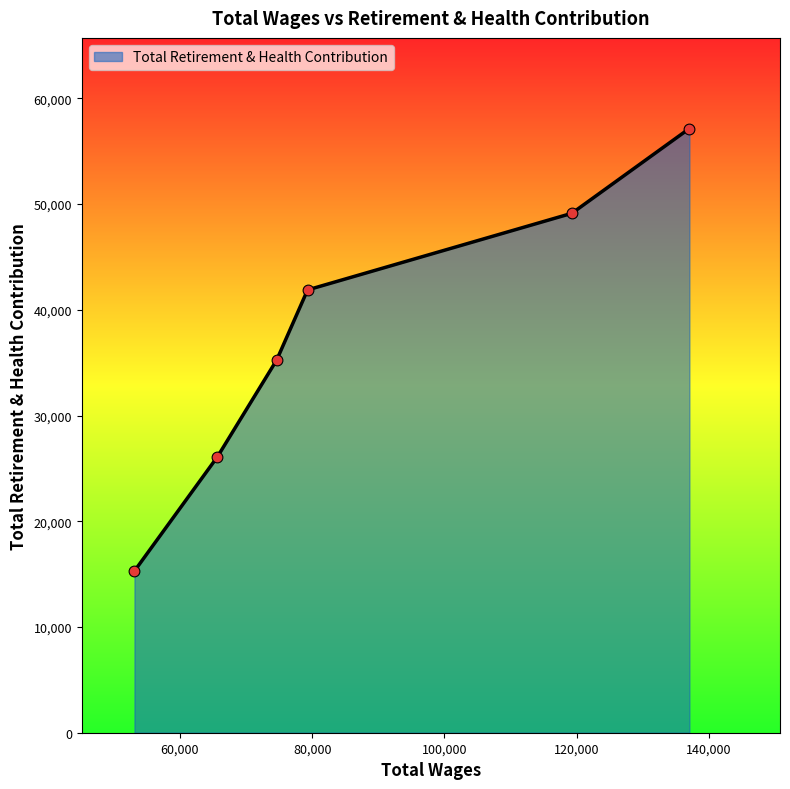

What is the sum of all values?

224823